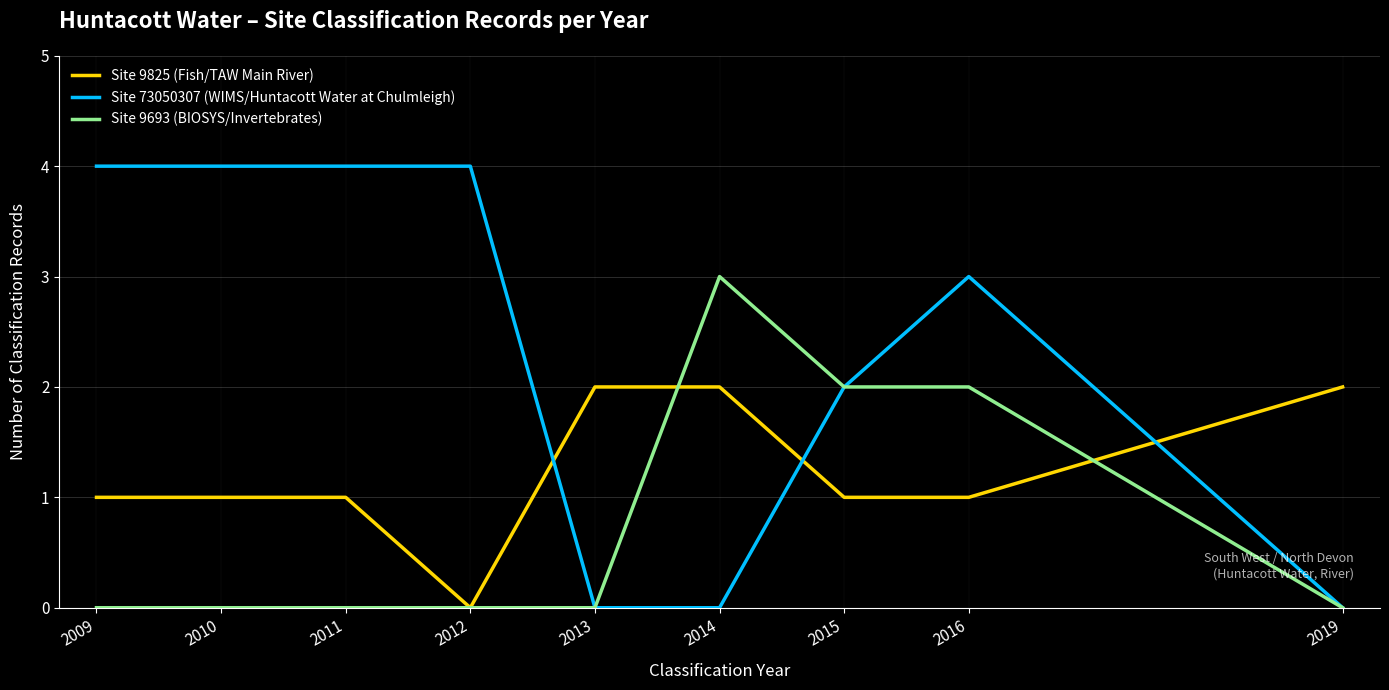

What is the spread (max minus min) of values at 2009?

4